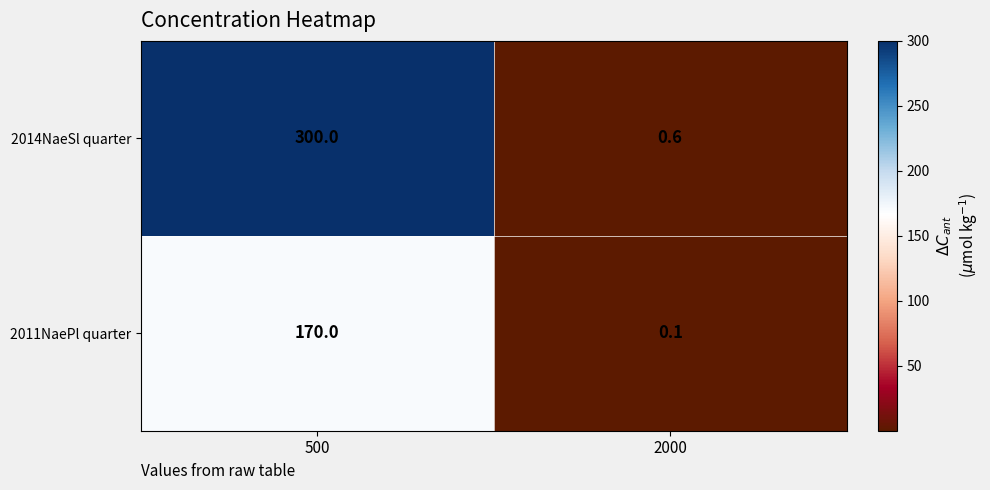

Reading left to right, transcribe all the data shown in this chart.

2014NaeSl quarter: 300.0	0.6
2011NaePl quarter: 170.0	0.1